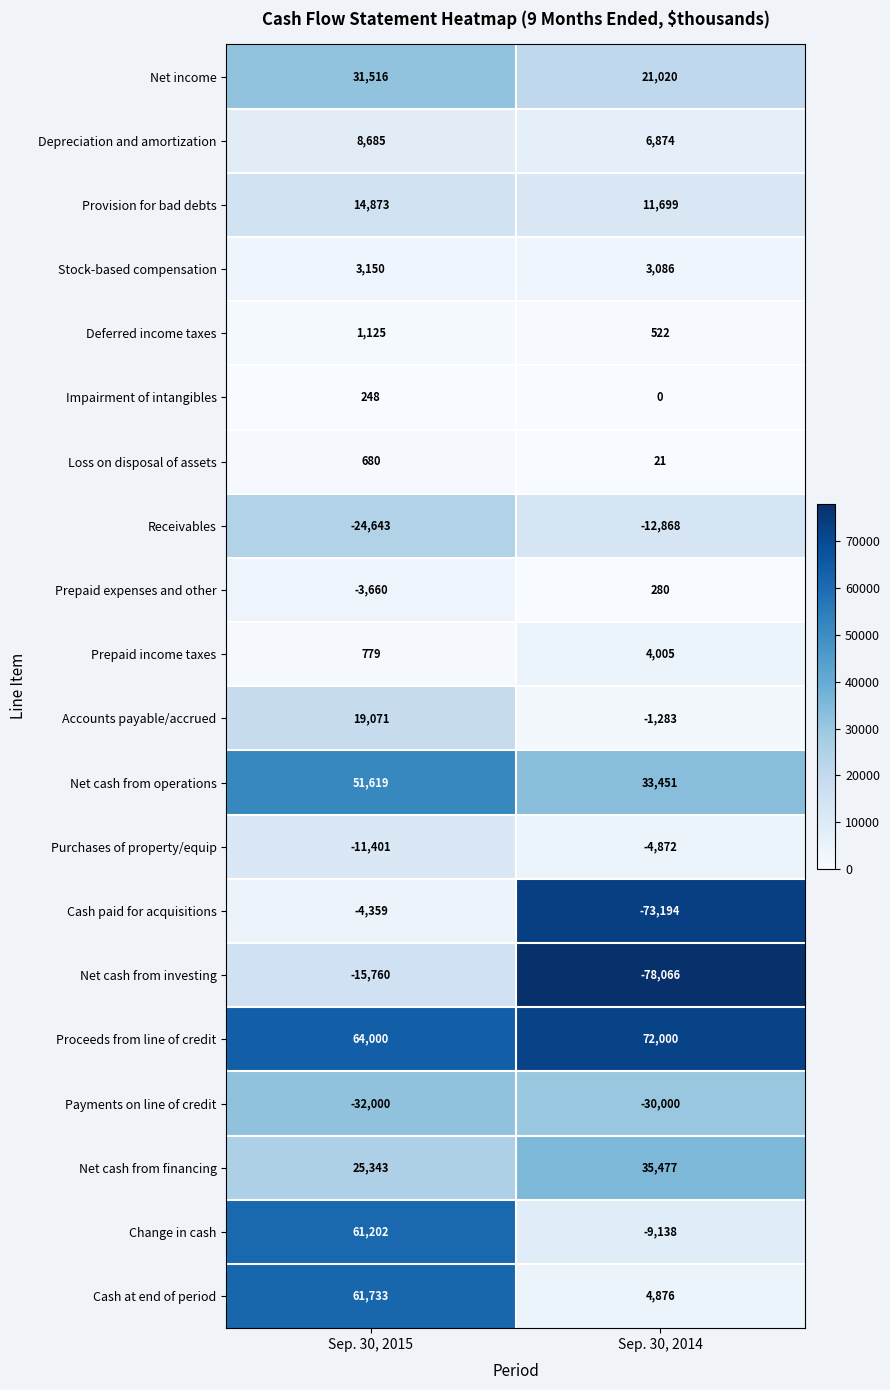

What is the lowest value of the Proceeds from line of credit series?

64000